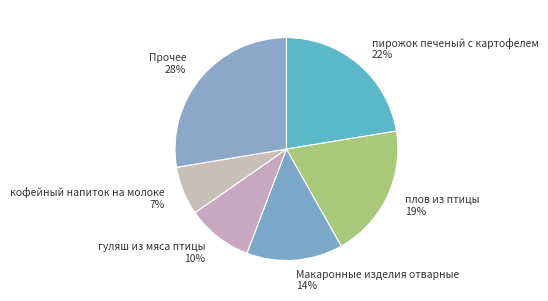

Which category has the smallest portion of the pie?

кофейный напиток на молоке